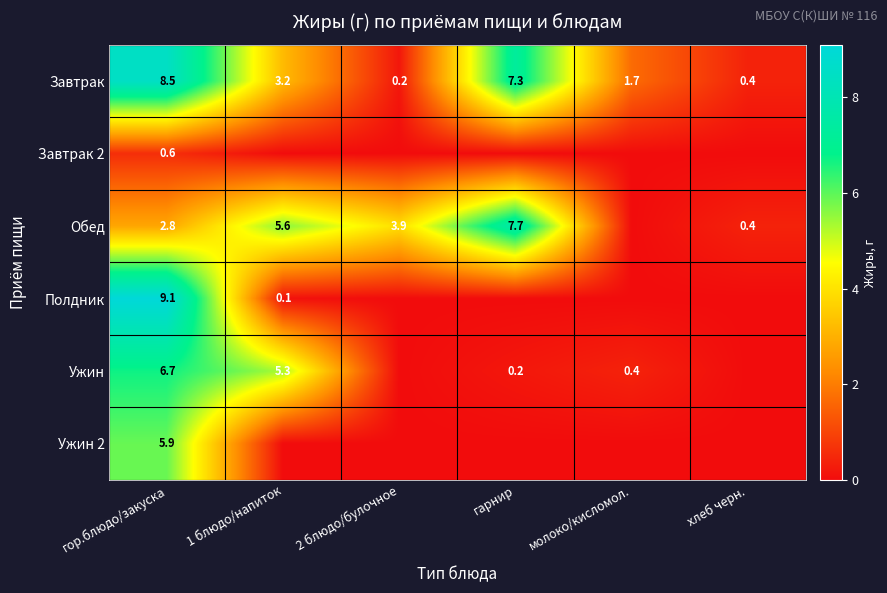

What is the total value across all series at гарнир?

15.2